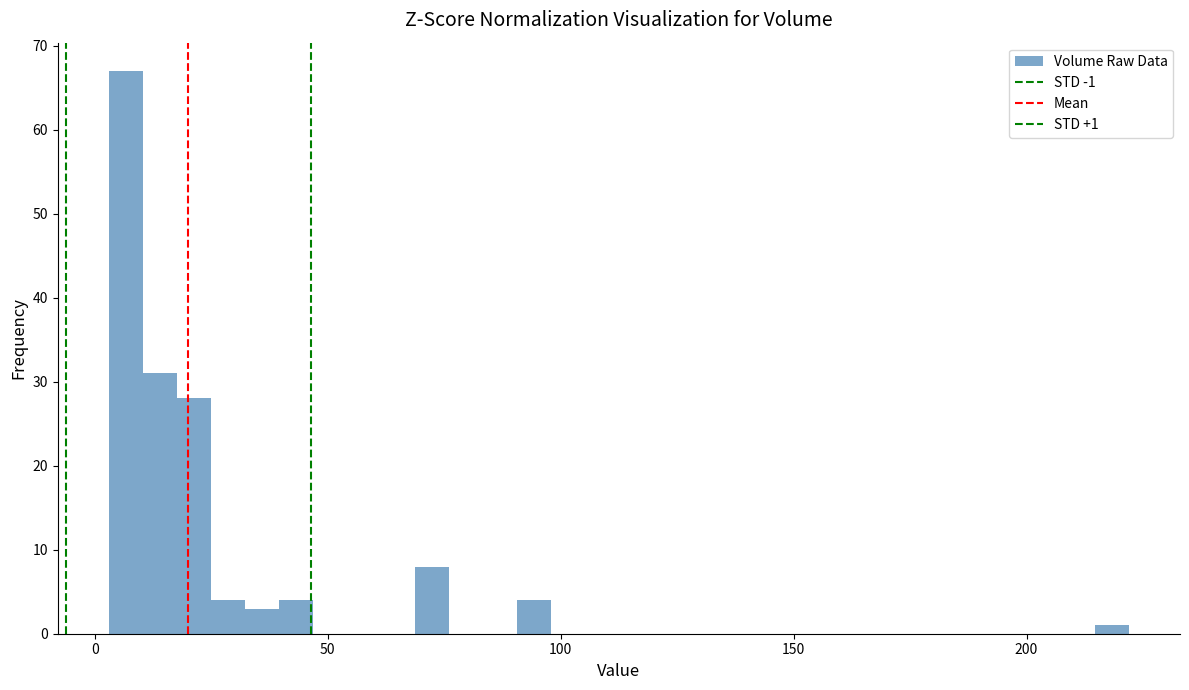

Around what value on the x-axis is the tallest bar? Give the approximate position of its centre, as read against the axis.

5